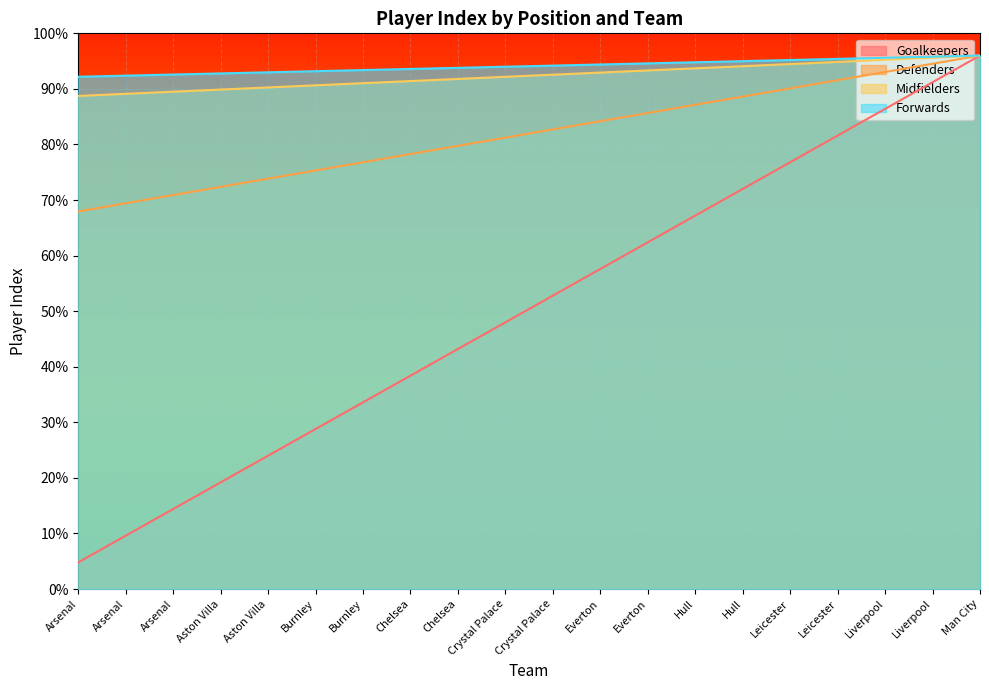

What are all the series names shown in the legend?

Goalkeepers, Defenders, Midfielders, Forwards